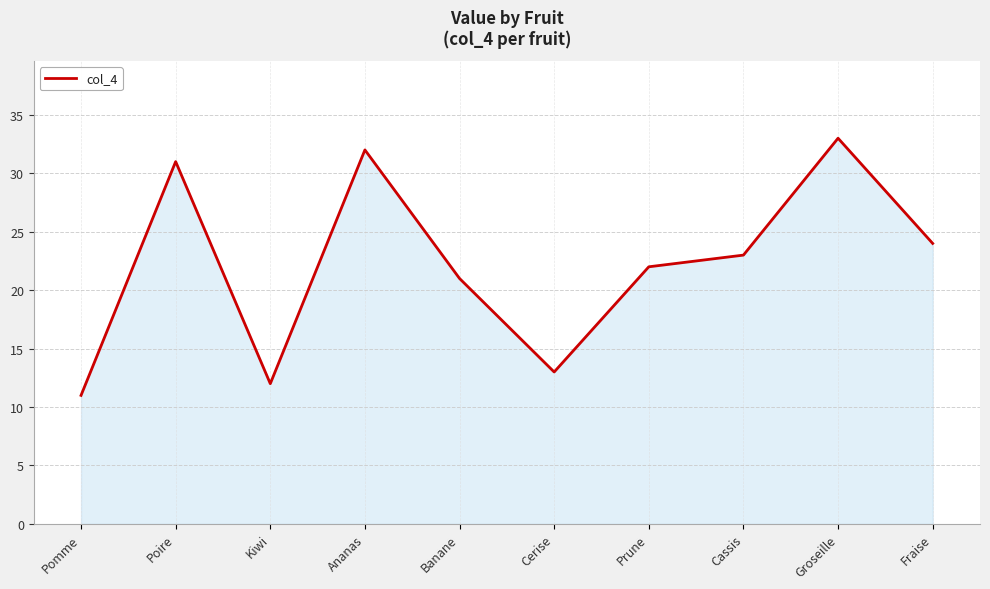

How many distinct data groups are displayed?

1